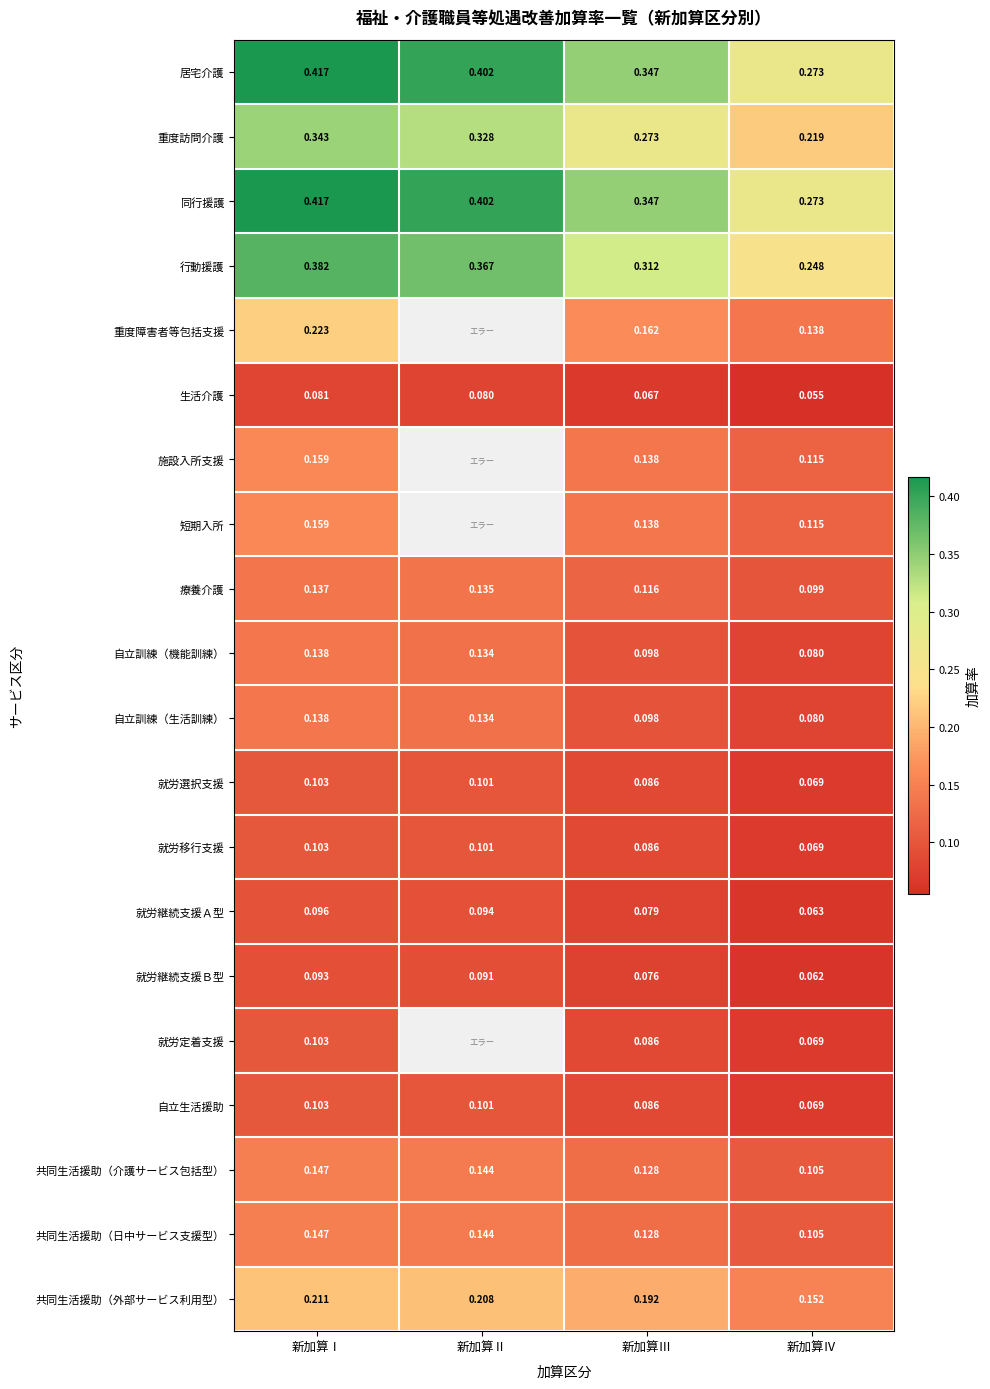

Is the value of 共同生活援助（介護サービス包括型） at 新加算Ⅰ greater than the value of 共同生活援助（日中サービス支援型） at 新加算Ⅲ?

Yes